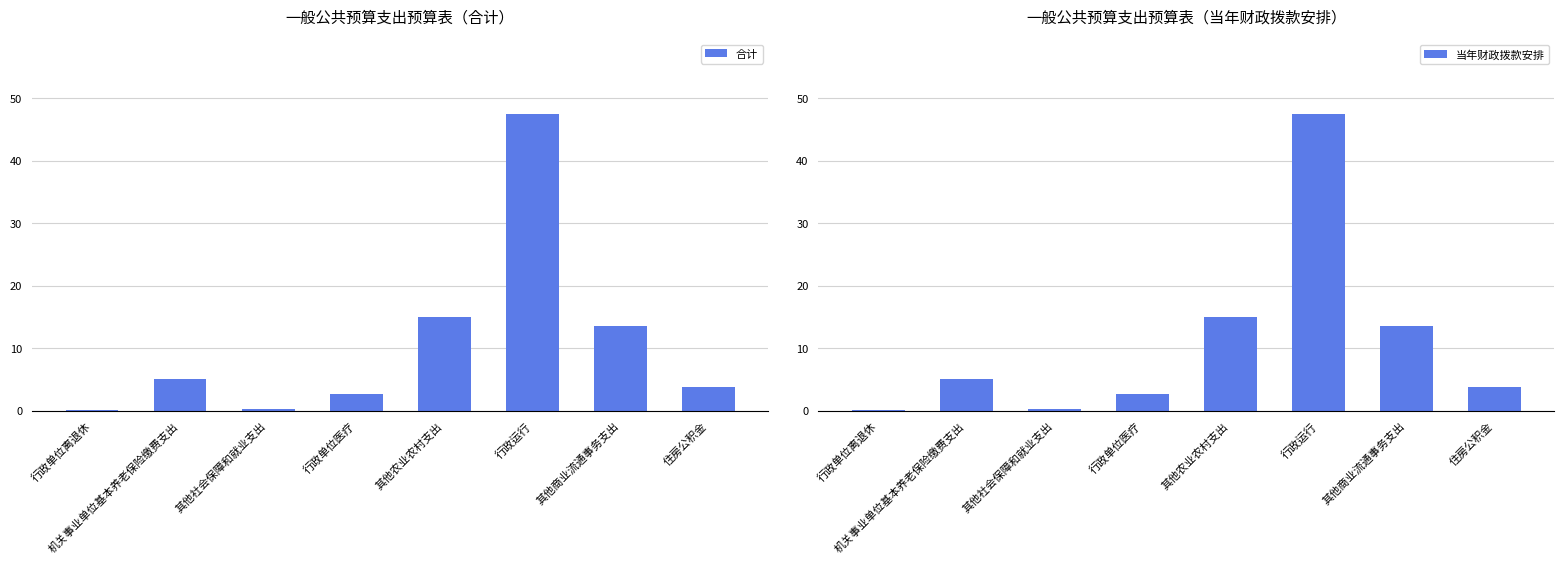

At which category does the chart reach its peak across all series?

行政运行